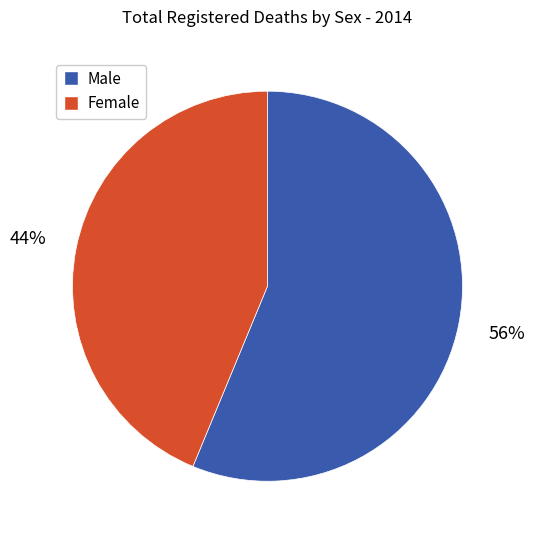

Is there any slice that represents more than half of the pie?

Yes